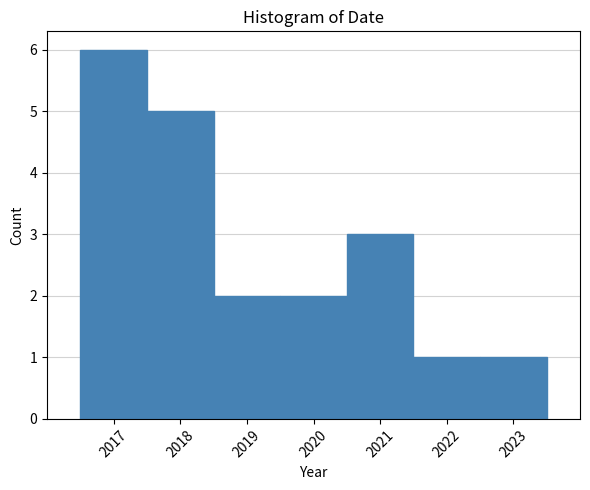

Reading left to right, transcribe this chart: for each bar, give the range it covers on the x-axis and its height. The values are not printed on the chart, so give them approximately, as read against the axis.

2016.5 to 2017.5: 6
2017.5 to 2018.5: 5
2018.5 to 2019.5: 2
2019.5 to 2020.5: 2
2020.5 to 2021.5: 3
2021.5 to 2022.5: 1
2022.5 to 2023.5: 1